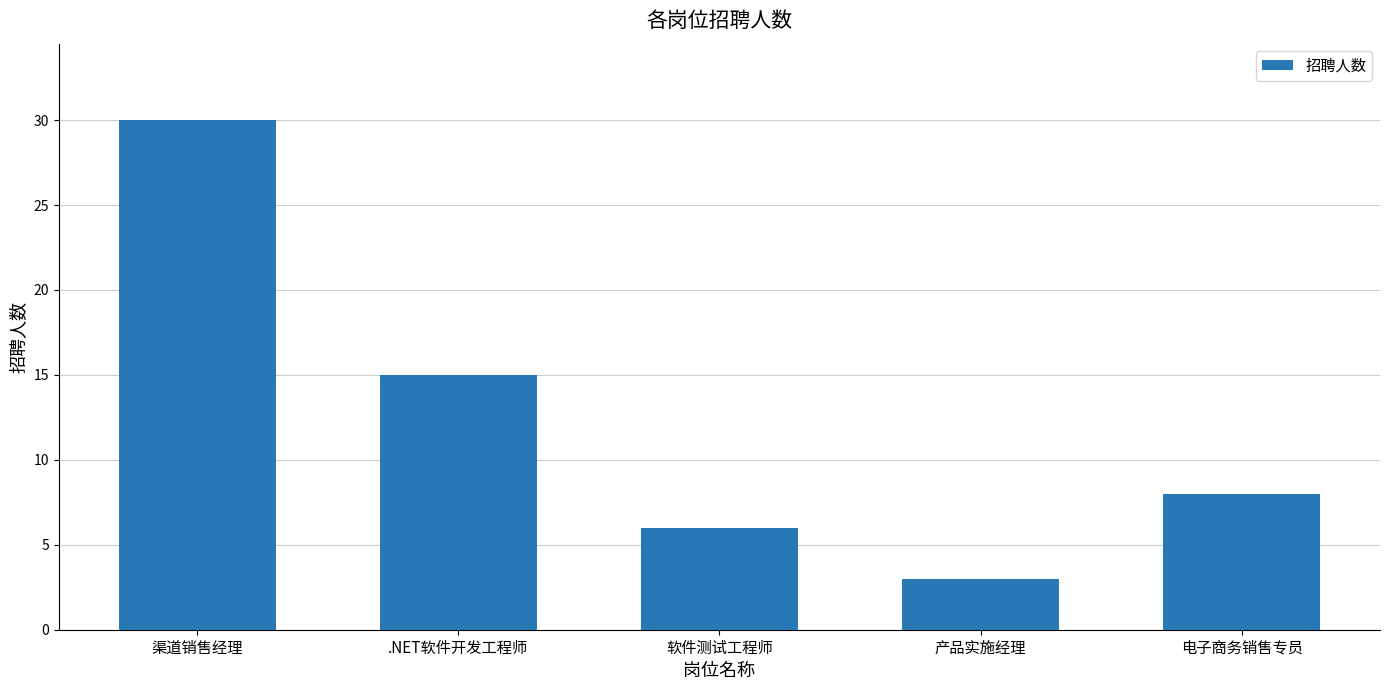

Between 产品实施经理 and .NET软件开发工程师, which is larger?

.NET软件开发工程师